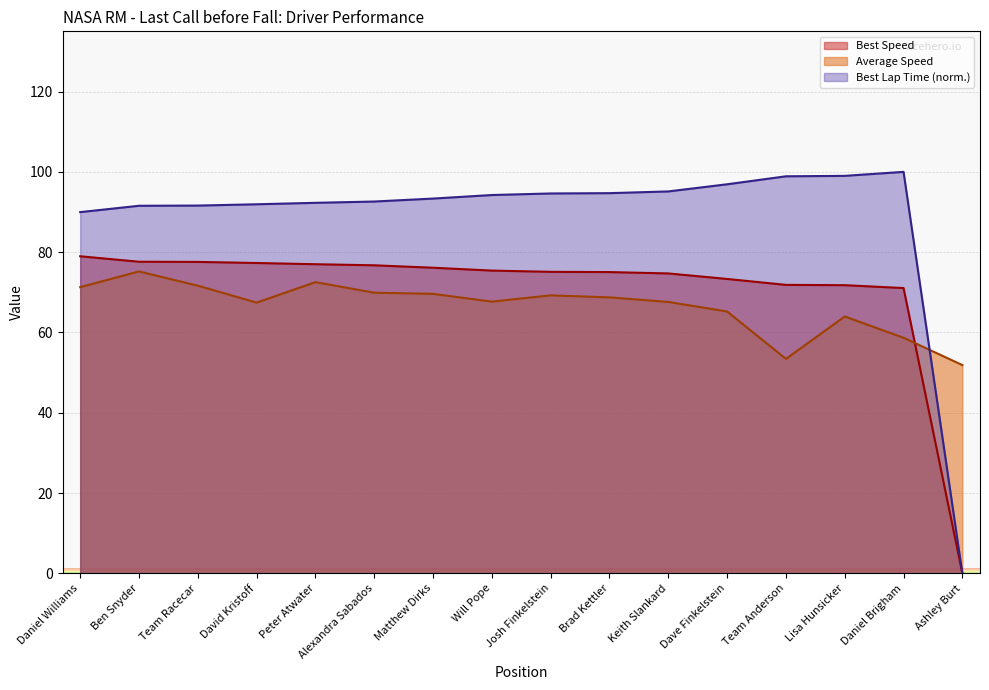

At which category is the sum across all series the highest?

Ben Snyder